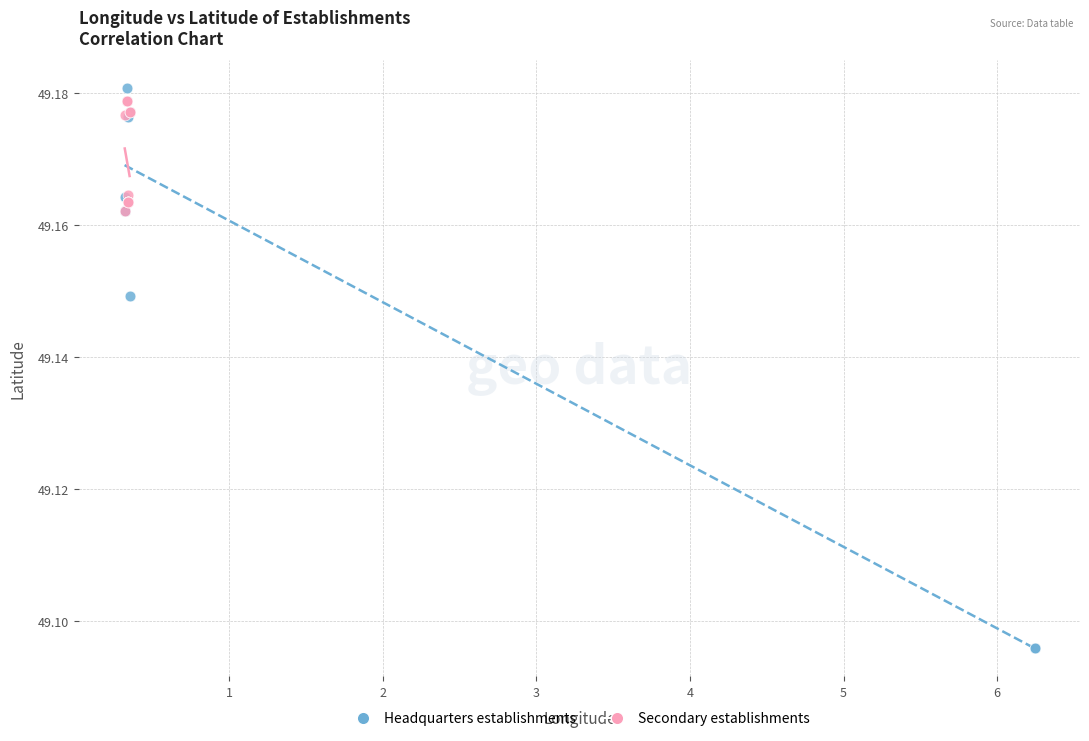

What are all the series names shown in the legend?

Headquarters establishments, Secondary establishments